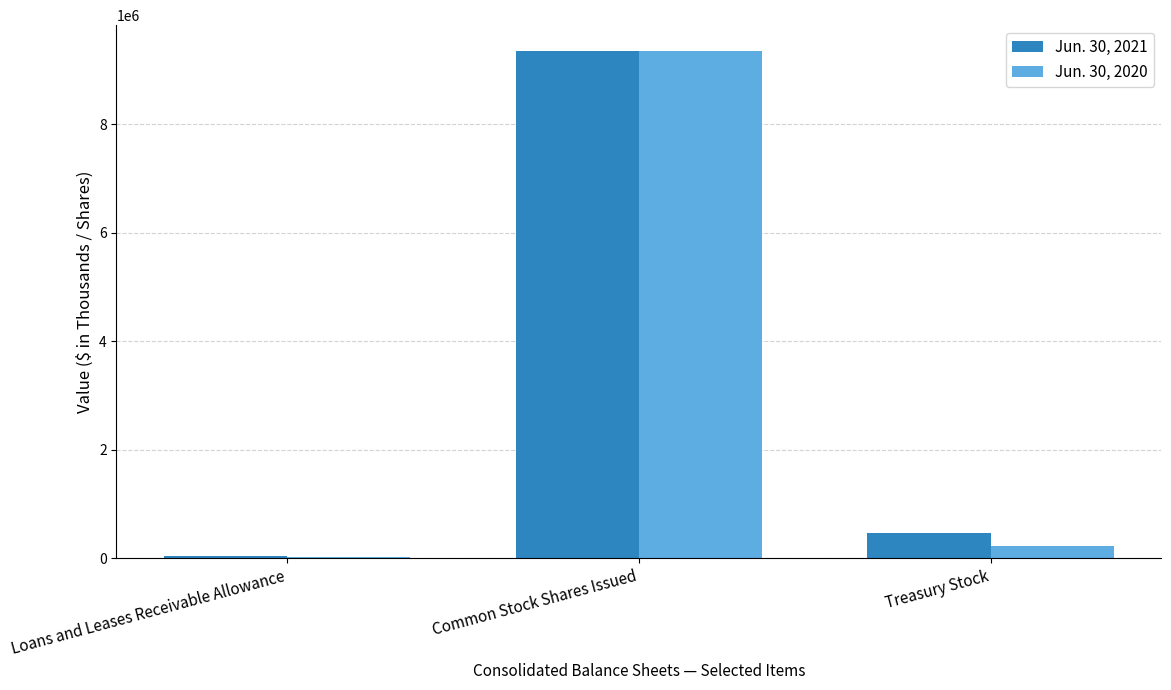

Where is Jun. 30, 2020 nearest to the value 4685239?

Treasury Stock